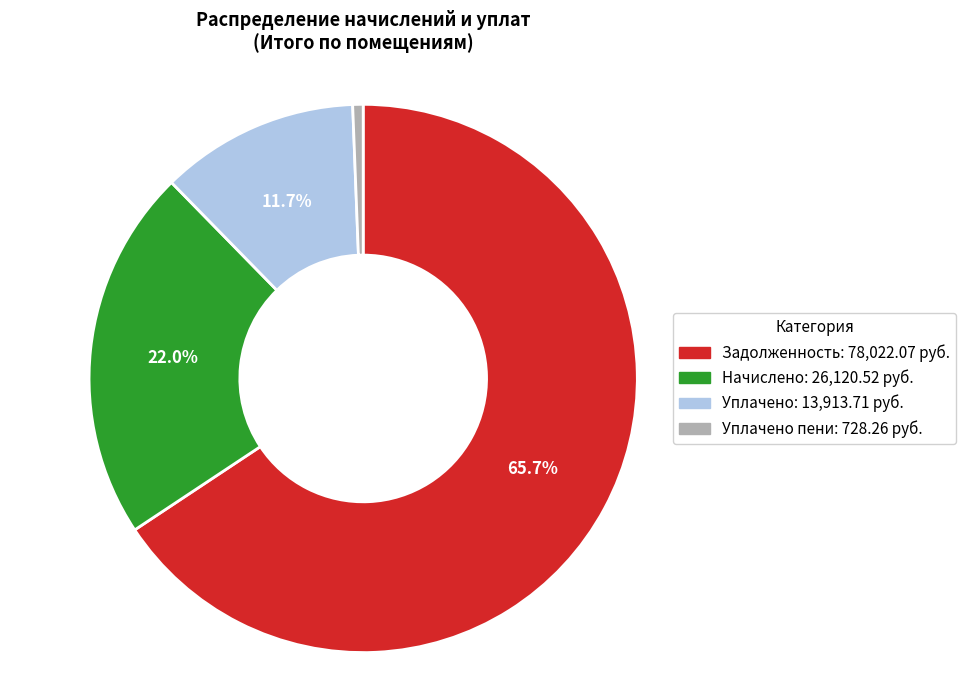

Count the number of slices in the pie.

4